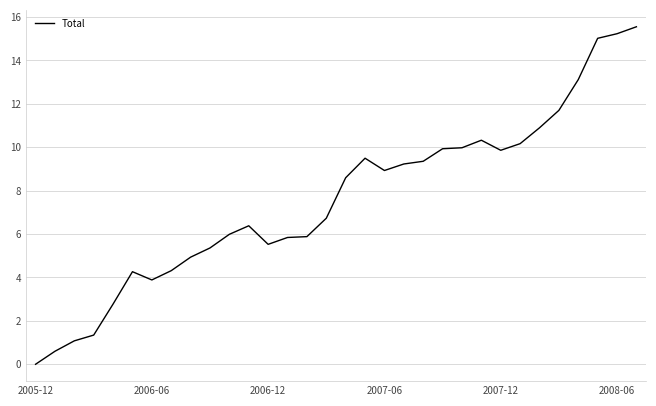

Does the chart display data point markers on the line(s)?

No